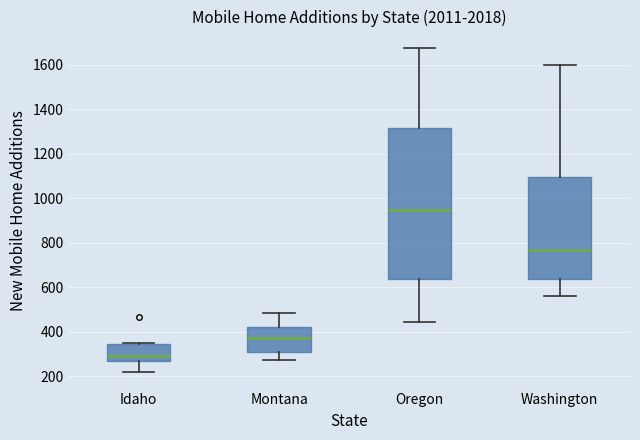

Which box is the tallest, from its lower edge to its upper edge?

Oregon